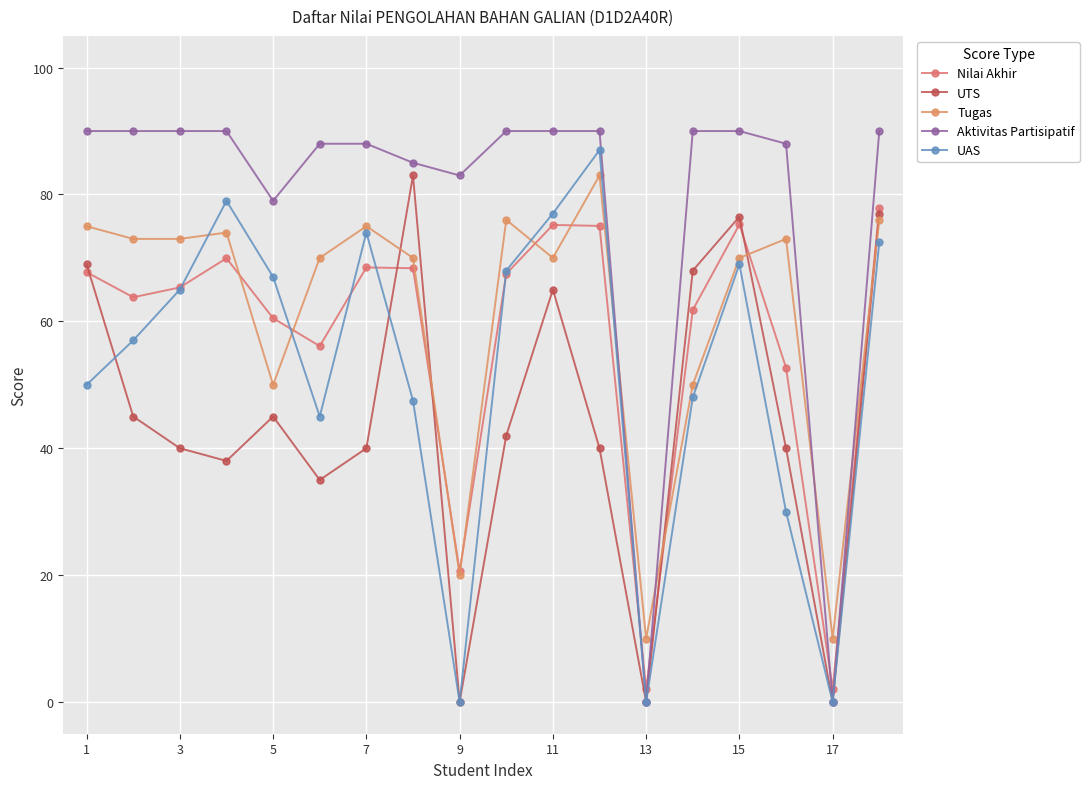

At how many categories does at least one series exceed 78?

16